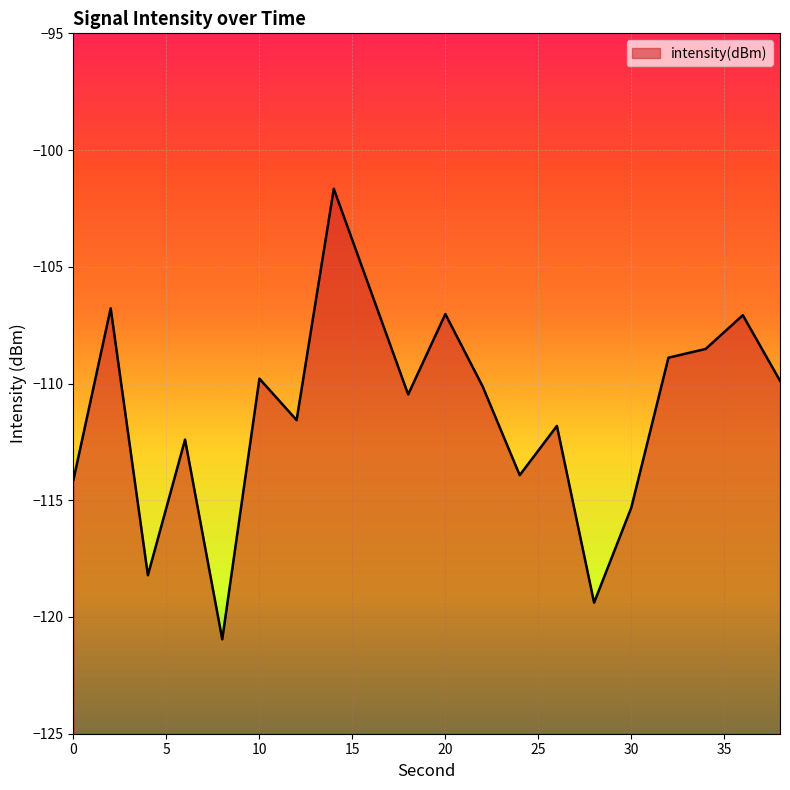

At which category does the data reach its first local peak?

2